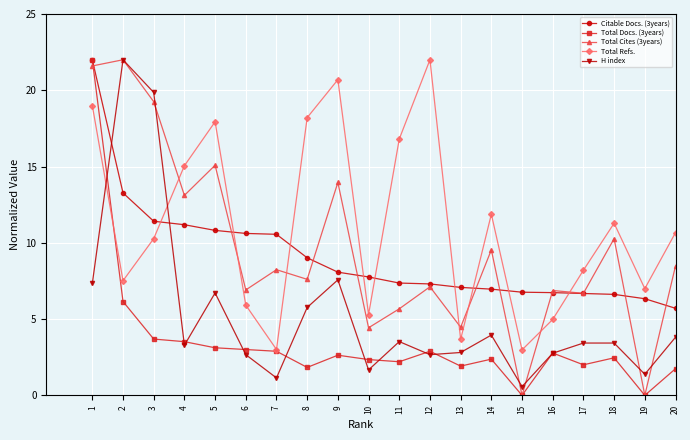

True or false: Total Refs. has a value of 4.7 at 19.

False